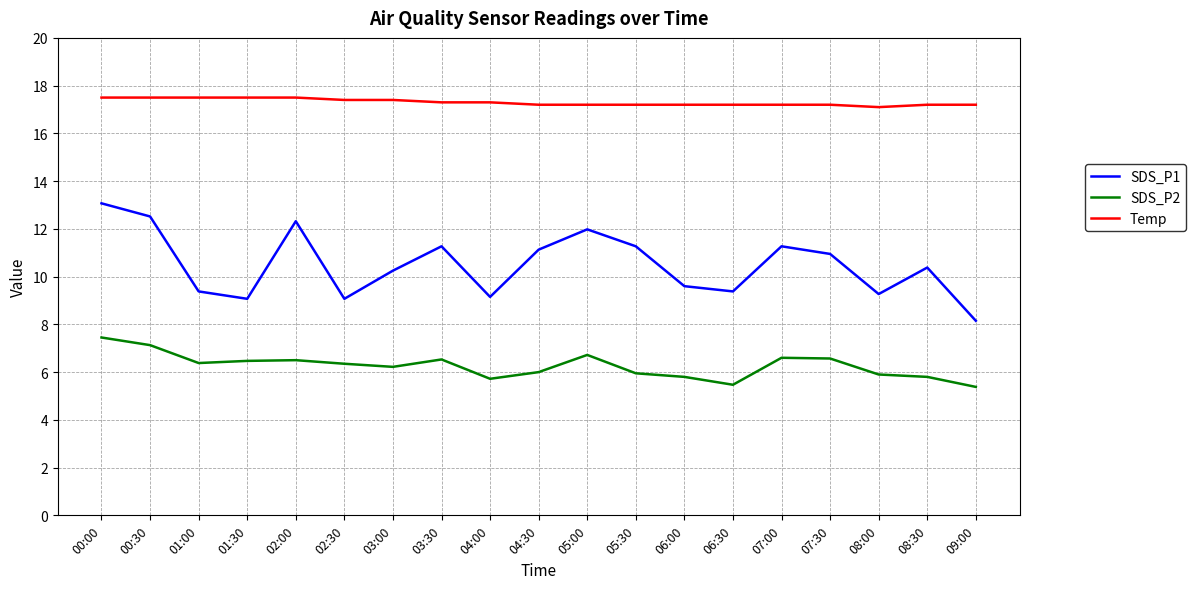

What is the sum of the SDS_P1 values at 01:00 and 02:00?

21.7